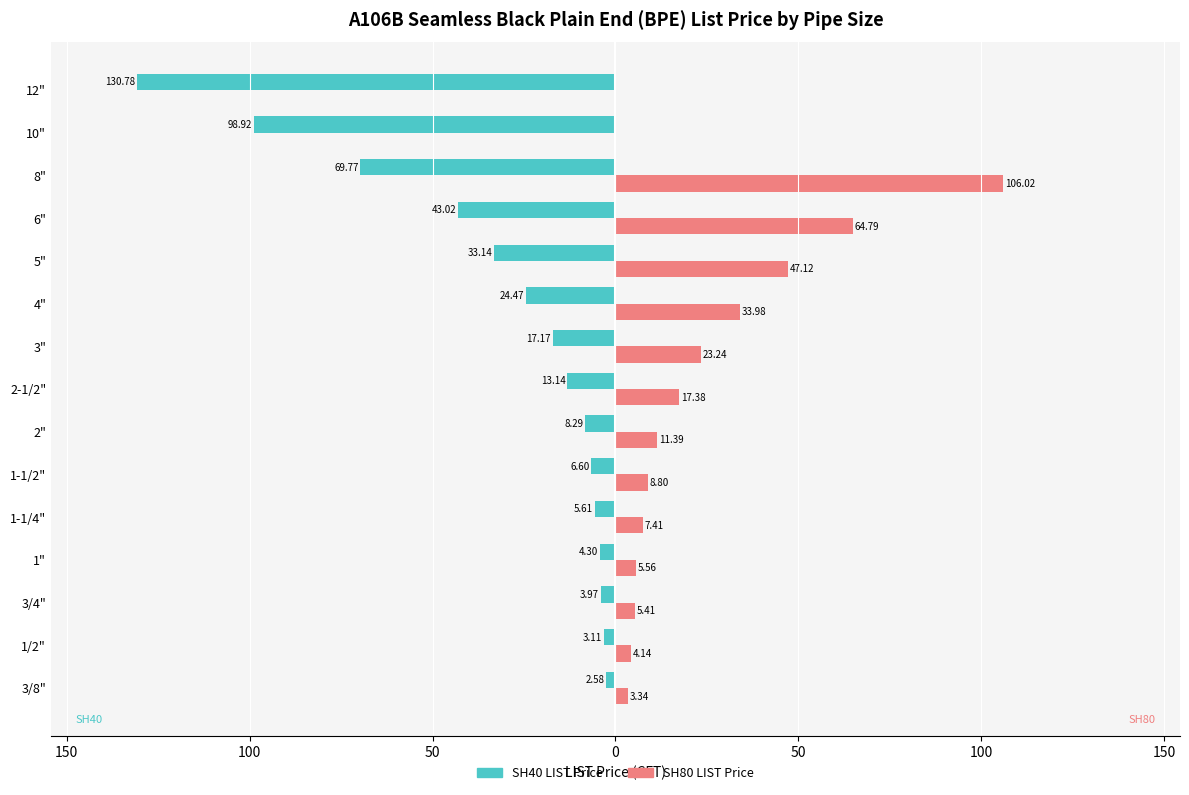

What is the sum of all SH80 LIST Price values?

338.6